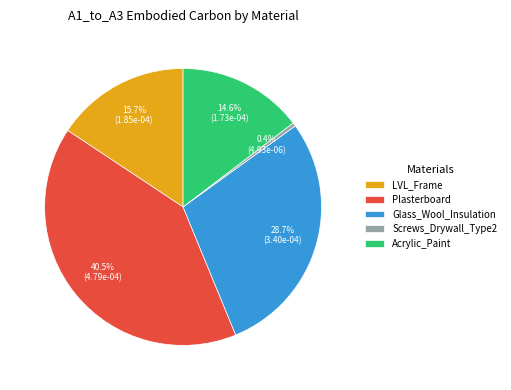

Which category has the biggest portion of the pie?

Plasterboard